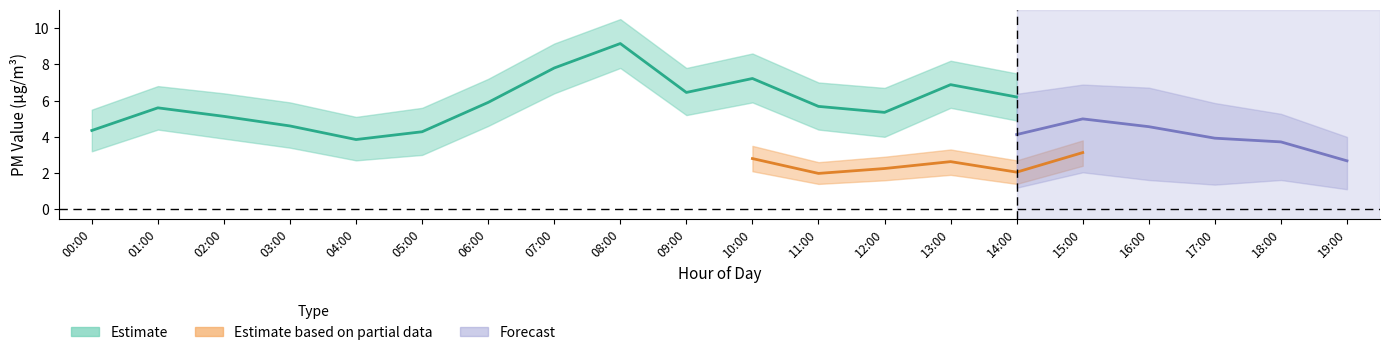

Where is the first local minimum for P1_upper?

04:00